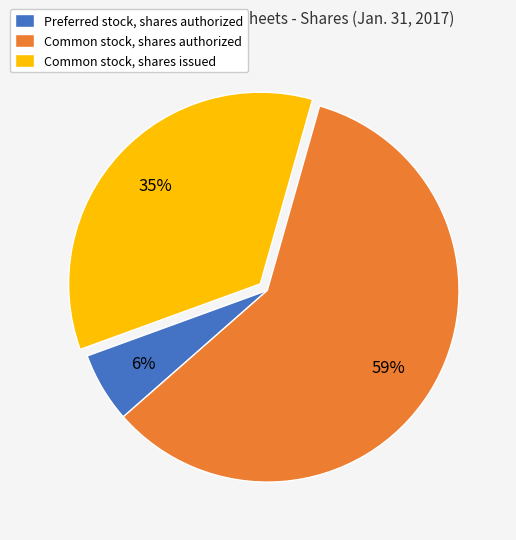

Between Common stock, shares authorized and Preferred stock, shares authorized, which is larger?

Common stock, shares authorized